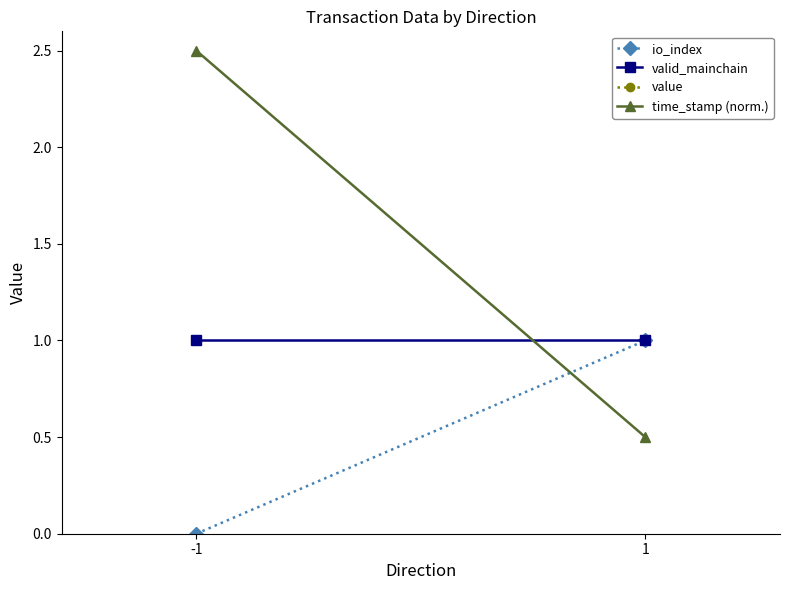

Reading left to right, transcribe all the data shown in this chart.

io_index: -1=0.0	1=1.0
valid_mainchain: -1=1.0	1=1.0
value: -1=3.1	1=3.1
time_stamp (norm.): -1=2.5	1=0.5